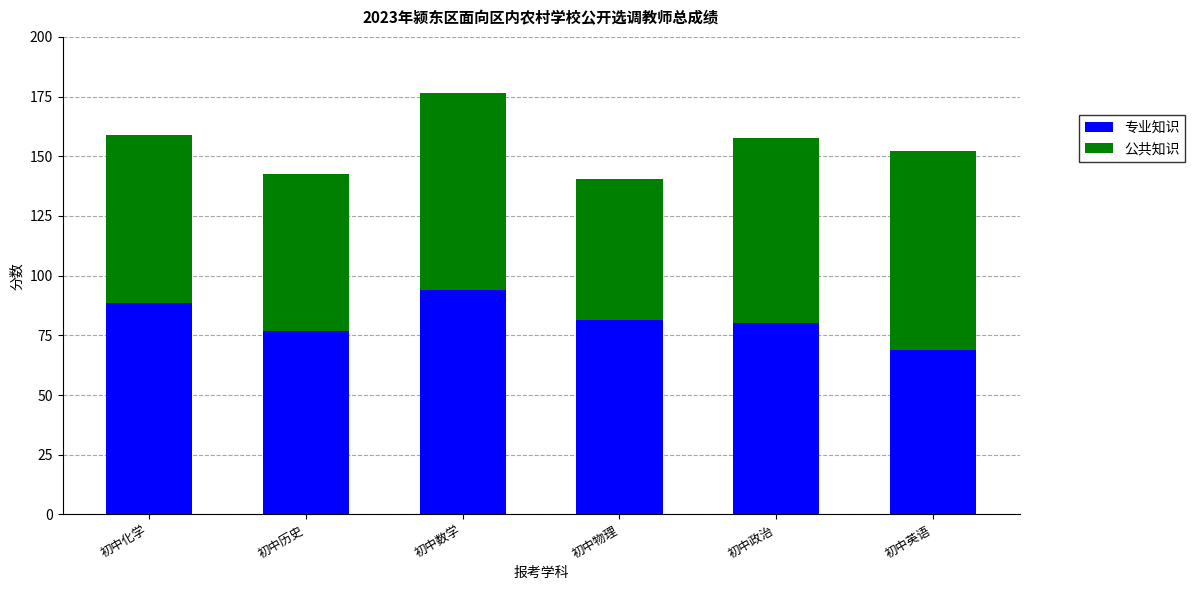

The 专业知识 series shows 127.9 at 初中物理. True or false?

False